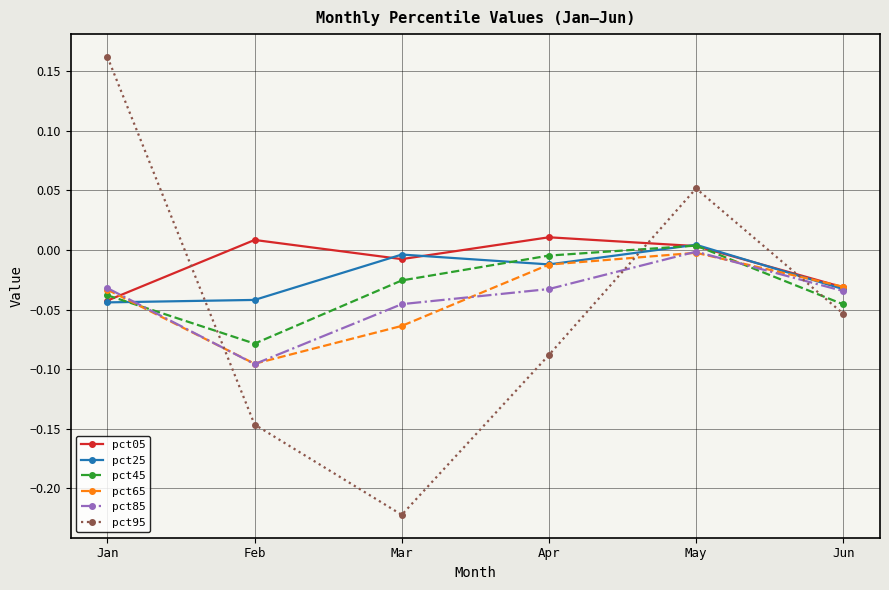

True or false: pct95 and pct65 cross at least once.

True